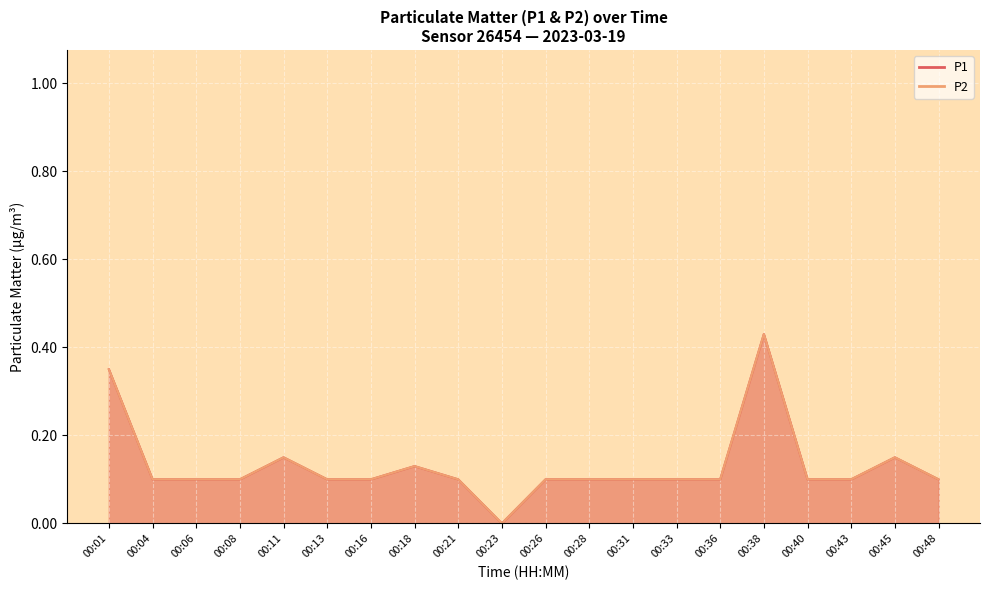

What is the total value across all series at 00:06?

0.2